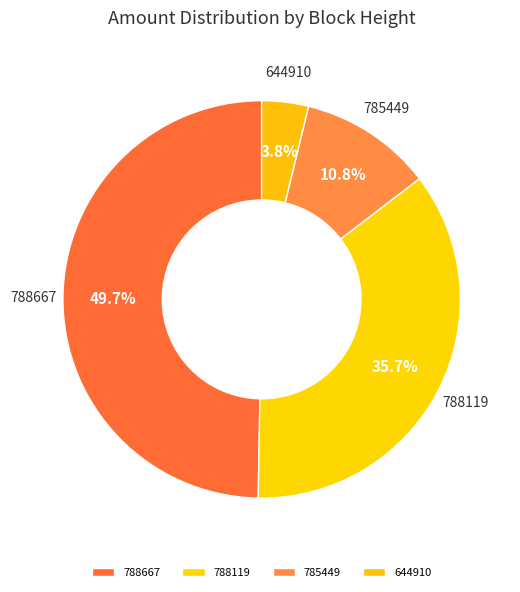

Is 788667 the majority of the pie?

No